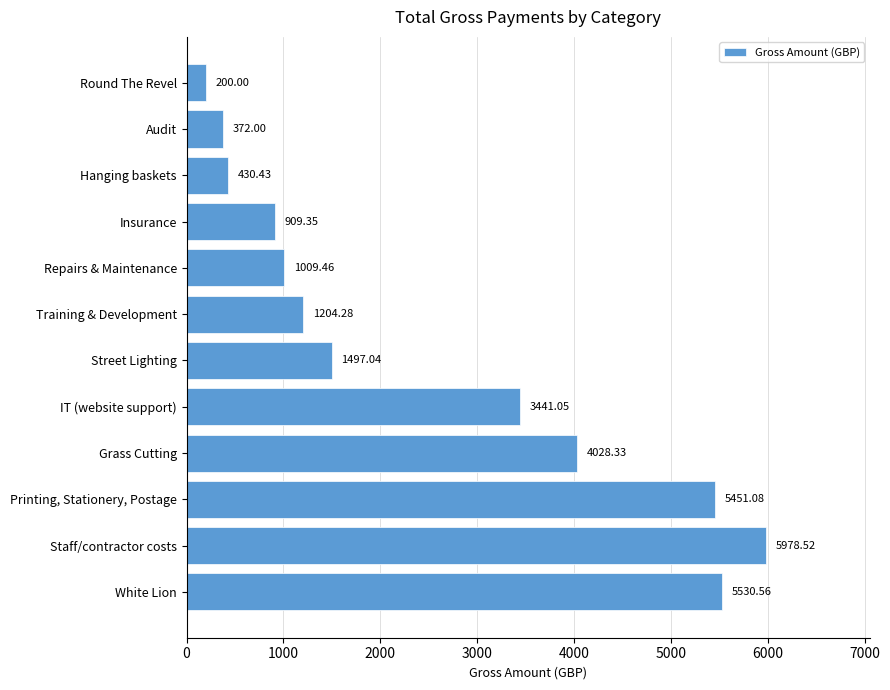

What is the sum of the values at Insurance and Printing, Stationery, Postage?

6360.4